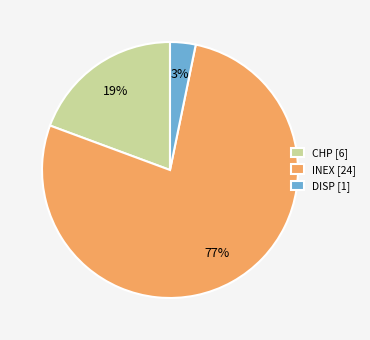

To the nearest percent, what percentage of the pie is DISP [1]?

3%